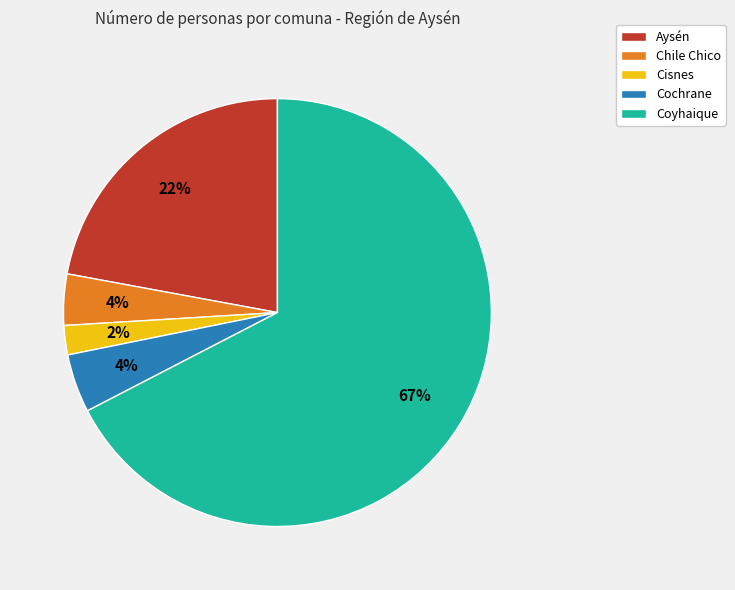

To the nearest percent, what portion does Cochrane represent?

4%